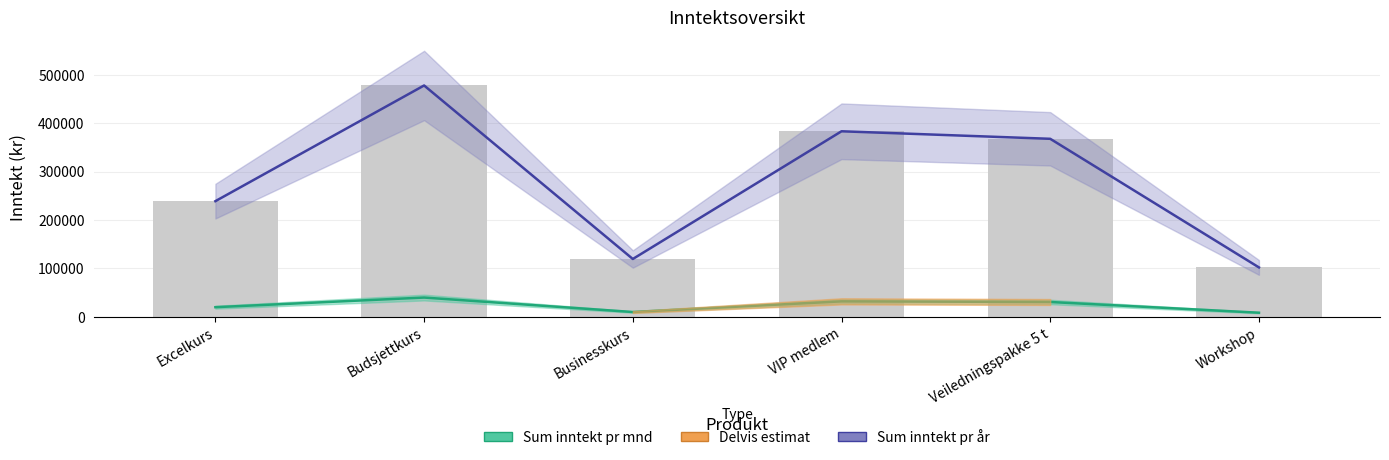

Which series changed the most between Budsjettkurs and Businesskurs?

Sum inntekt pr år